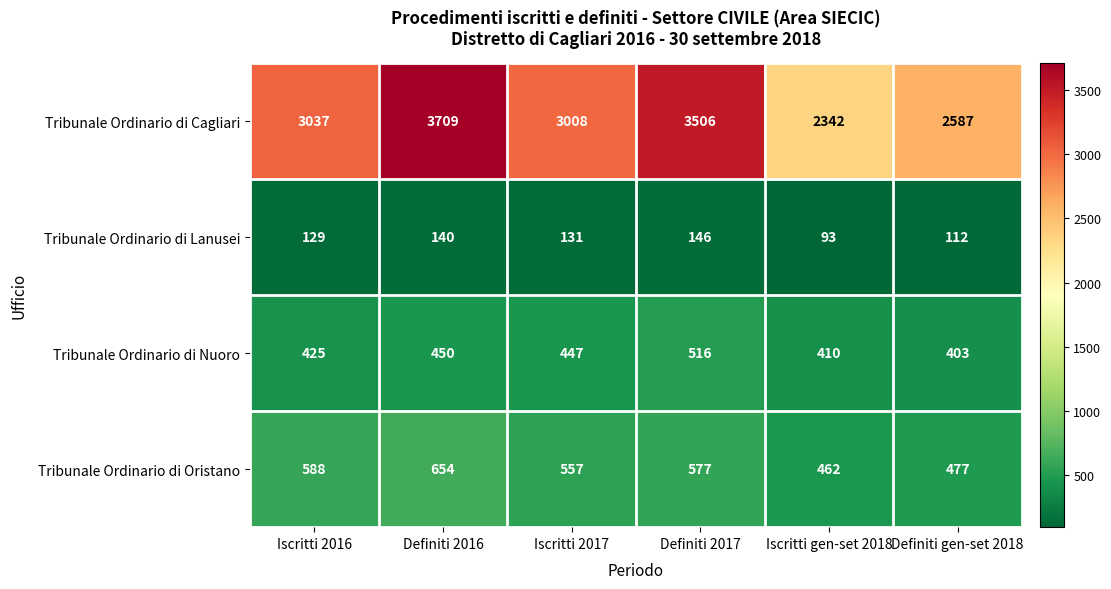

At which label is Tribunale Ordinario di Cagliari closest to 3025?

Iscritti 2016